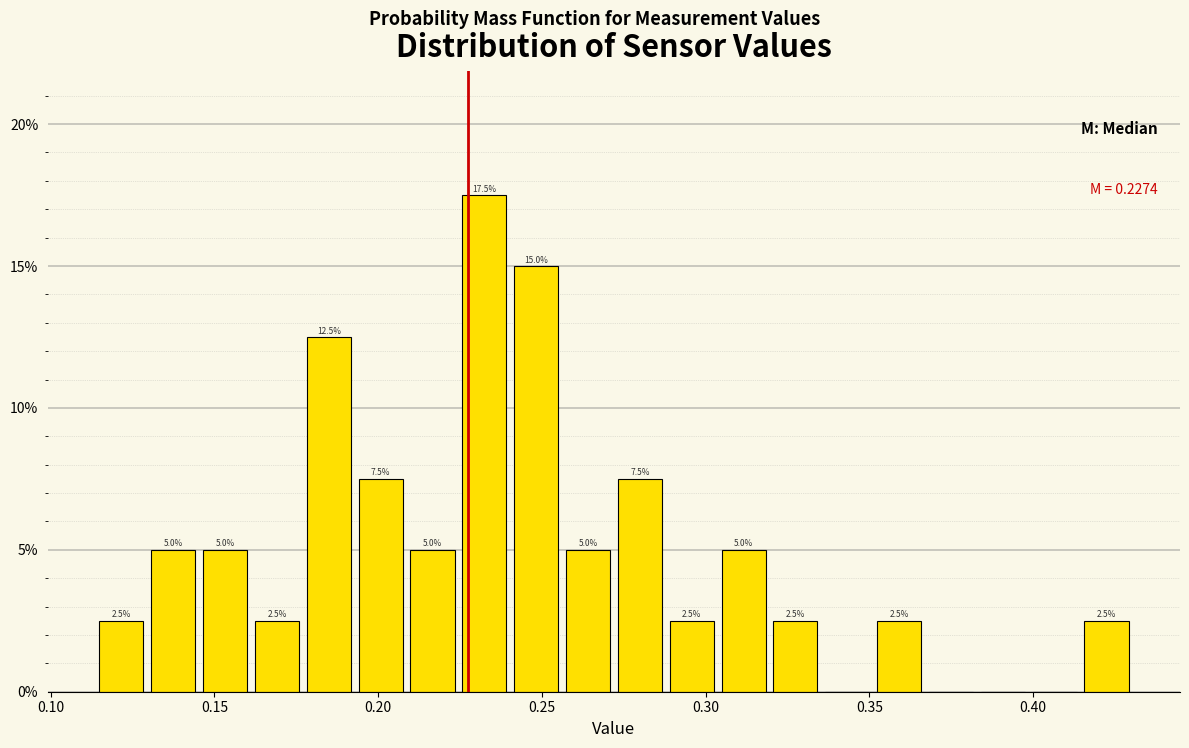

Read against the x-axis, roughly where is the centre of the tallest bar?

0.230